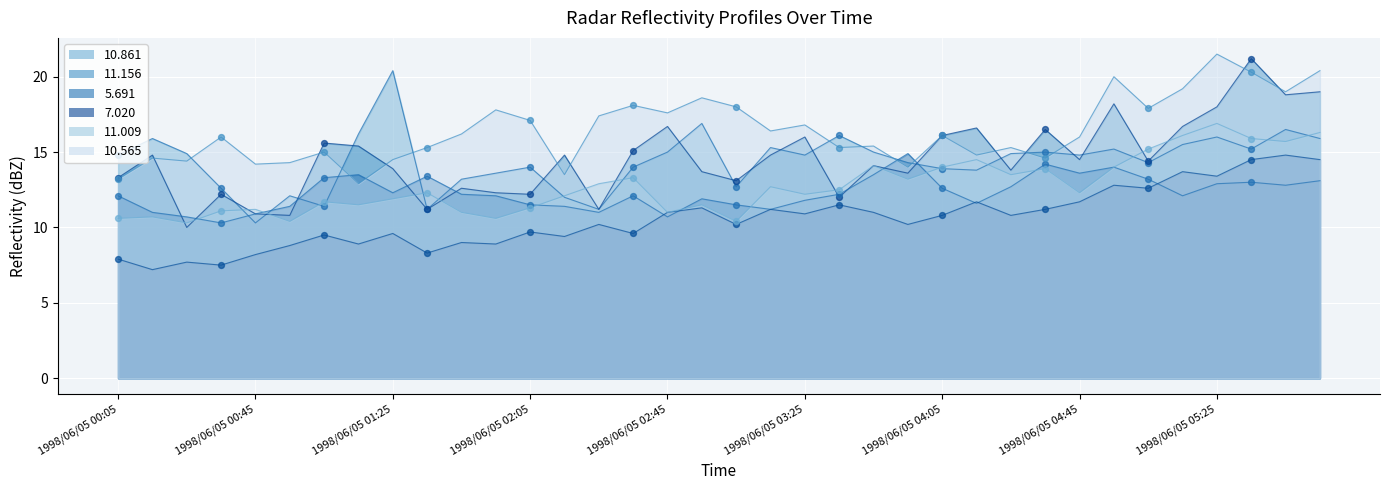

What is the total value across all series at 1998/06/05 05:05?

87.6